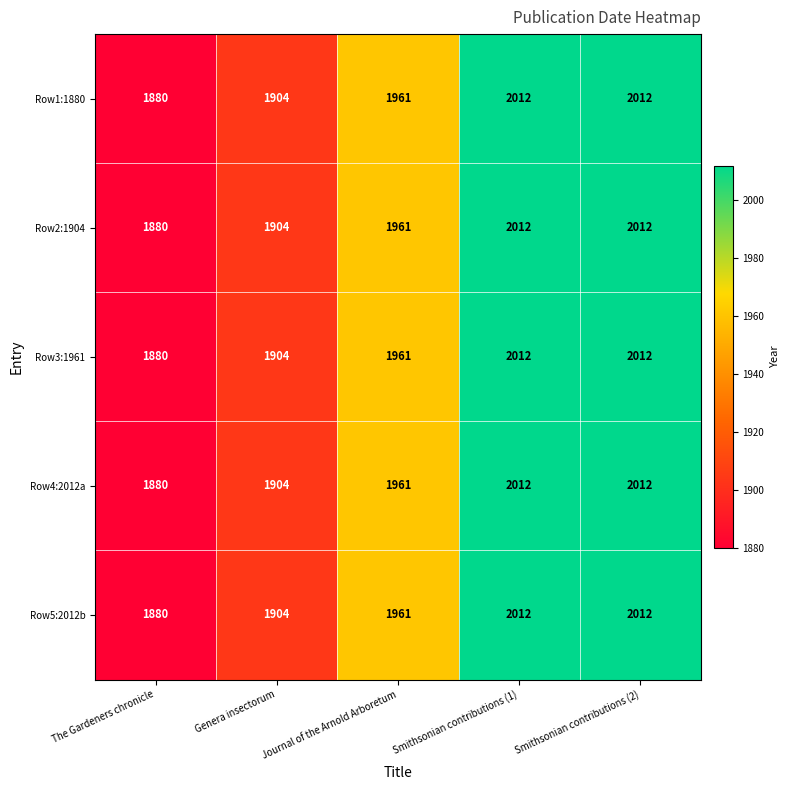

How many data points does each series have?

5